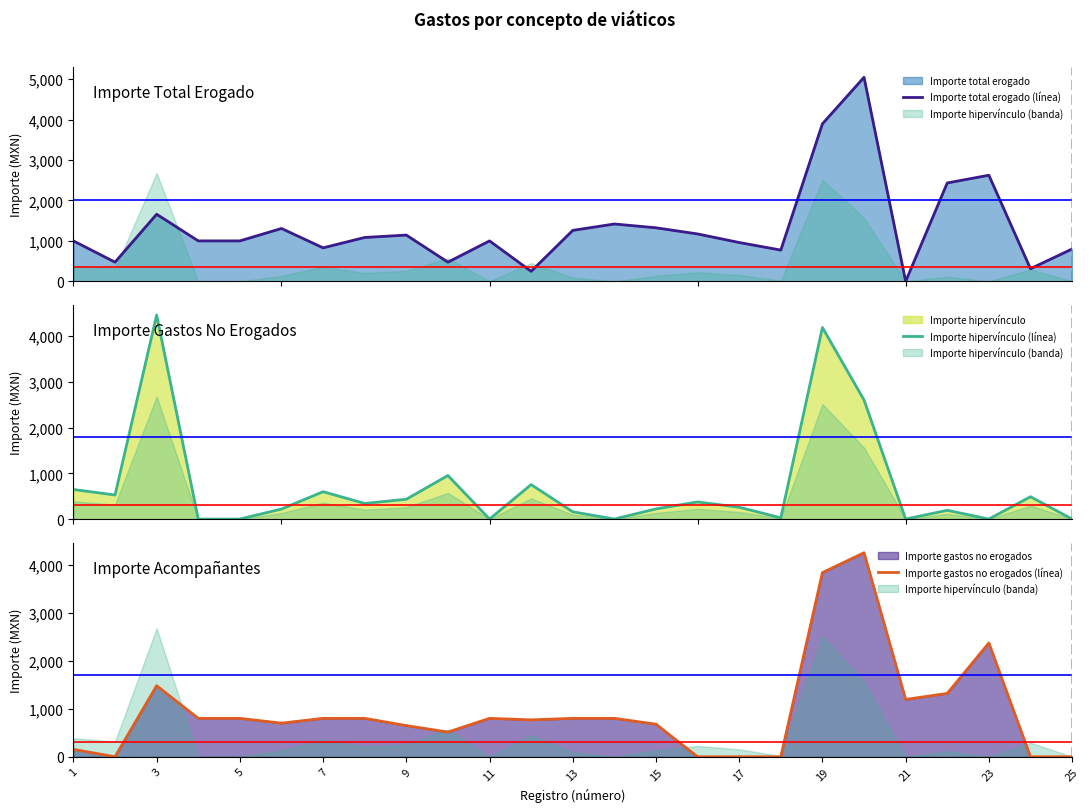

Between 5 and 19, which series saw the biggest shift?

Importe hipervínculo (línea)